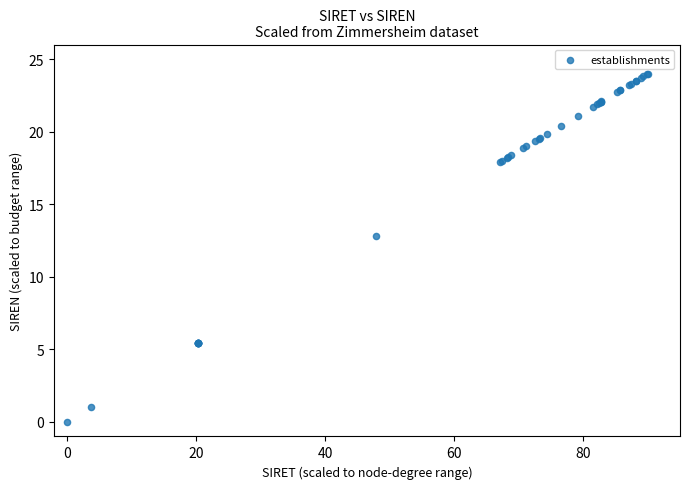

What Y value in the scatter plot is closest to 12?

12.8